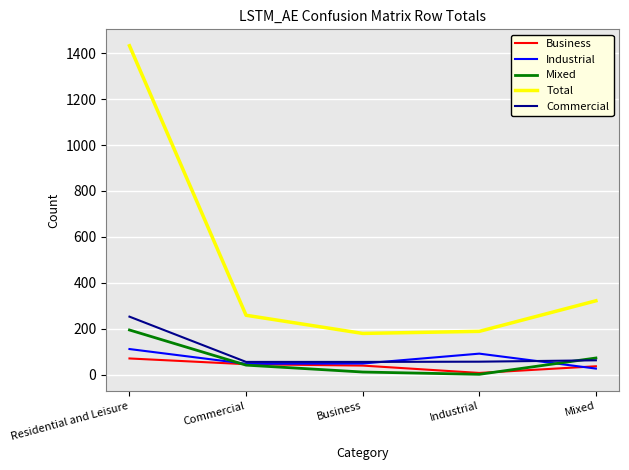

What is the spread (max minus min) of values at Residential and Leisure?

1361